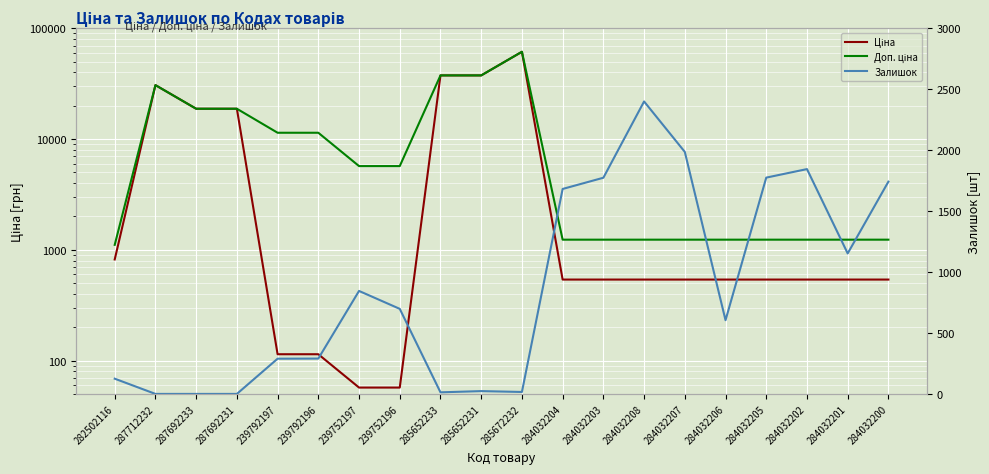

Reading left to right, extract all data points from this chart.

Ціна: 282502116=818.5	287712232=30717.1	287692233=18796.8	287692231=18796.8	239792197=114.1	239792196=114.1	239752197=57.0	239752196=57.0	285652233=37593.6	285652231=37593.6	285672232=61434.3	284032204=539.0	284032203=539.0	284032208=539.0	284032207=539.0	284032206=539.0	284032205=539.0	284032202=539.0	284032201=539.0	284032200=539.0
Доп. ціна: 282502116=1109.2	287712232=30717.1	287692233=18796.8	287692231=18796.8	239792197=11410.0	239792196=11410.0	239752197=5705.0	239752196=5705.0	285652233=37593.6	285652231=37593.6	285672232=61434.3	284032204=1235.4	284032203=1235.4	284032208=1235.4	284032207=1235.4	284032206=1235.4	284032205=1235.4	284032202=1235.4	284032201=1235.4	284032200=1235.4
Залишок: 282502116=125.0	287712232=0.0	287692233=0.0	287692231=0.0	239792197=289.0	239792196=290.0	239752197=845.0	239752196=698.0	285652233=13.0	285652231=23.0	285672232=16.0	284032204=1682.0	284032203=1774.0	284032208=2400.0	284032207=1986.0	284032206=605.0	284032205=1775.0	284032202=1845.0	284032201=1153.0	284032200=1742.0